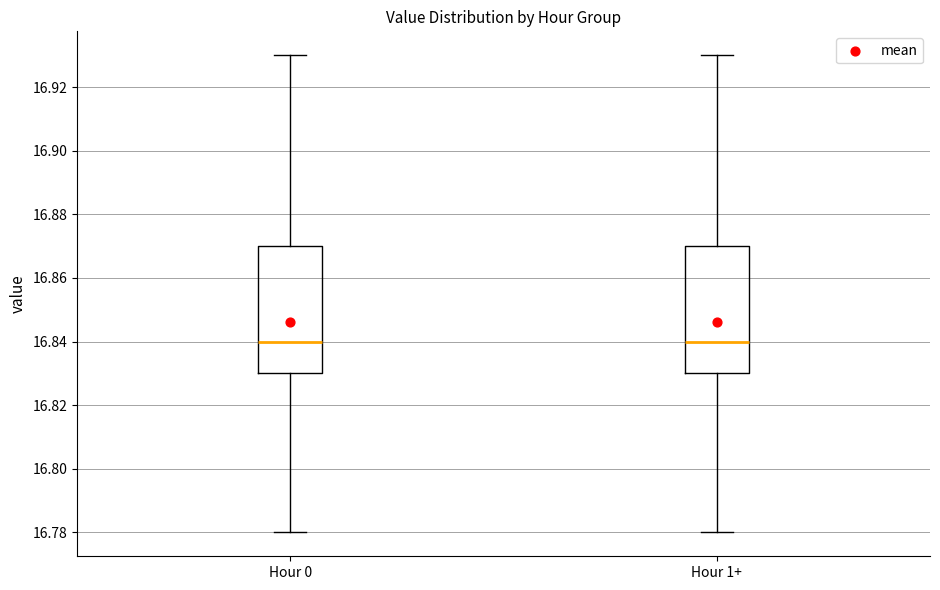

Where is the upper edge of the box for Hour 0 on the y-axis? The values are not printed on the chart, so give them approximately, as read against the axis.

16.87